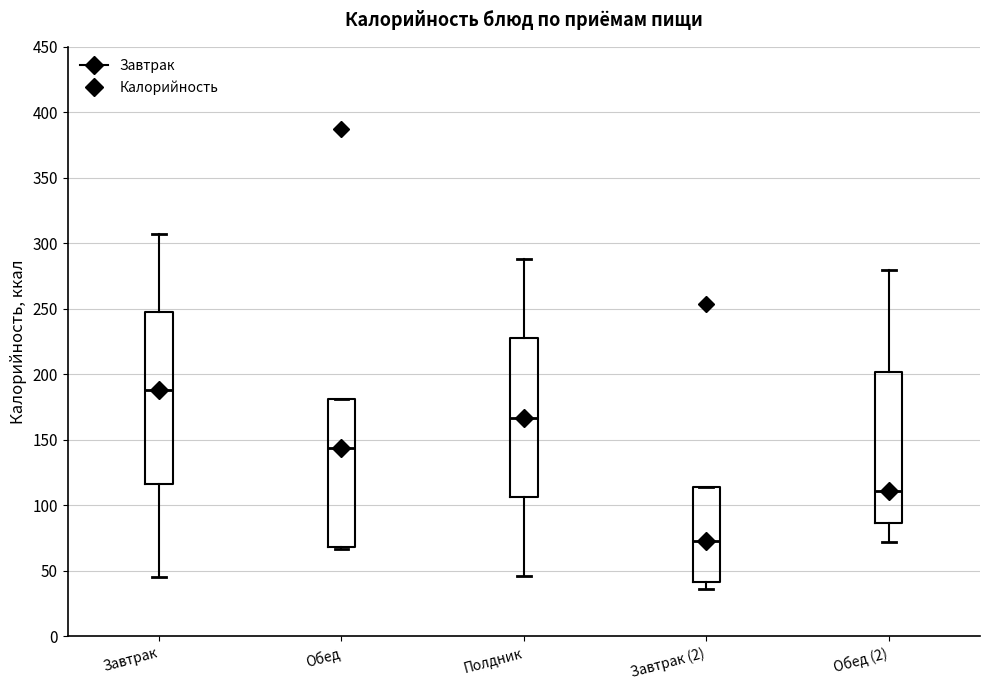

Where does the median line of the box for Обед sit on the y-axis? The values are not printed on the chart, so give them approximately, as read against the axis.

145